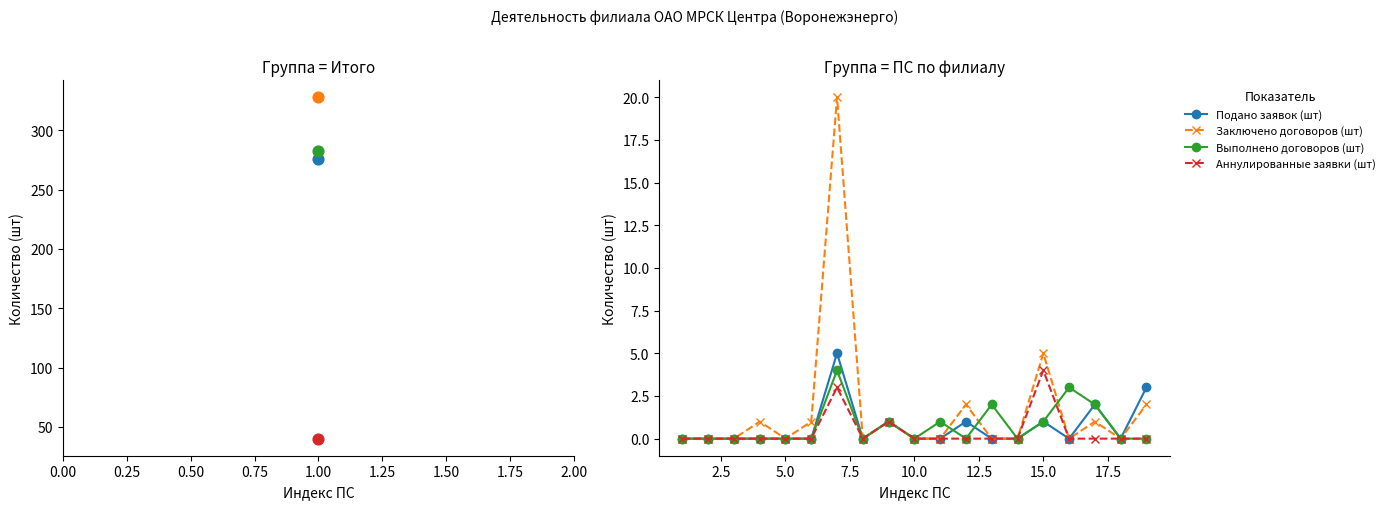

At how many categories does at least one series exceed 5?

1